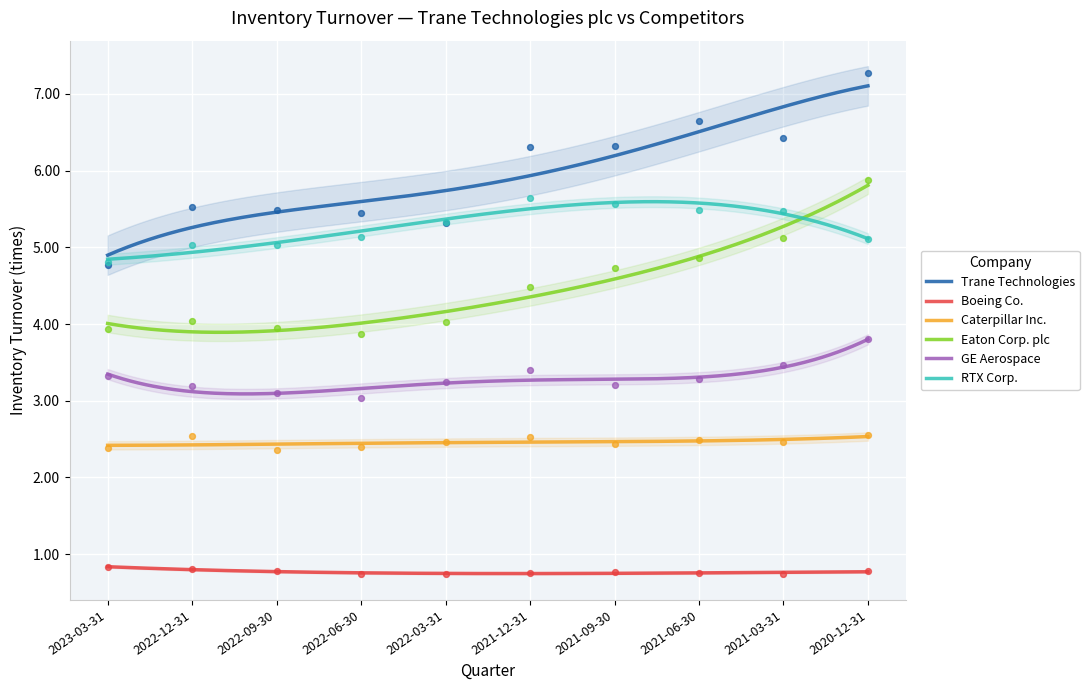

At how many categories does at least one series exceed 2?

10